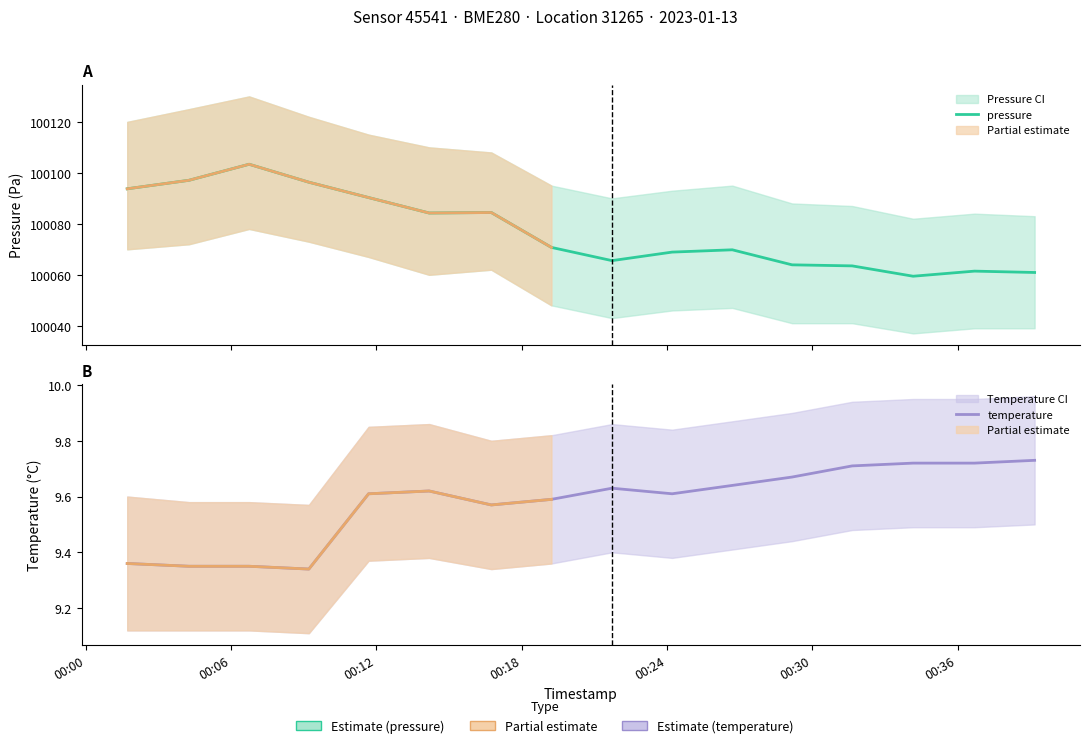

True or false: pressure and temperature intersect in this chart.

False